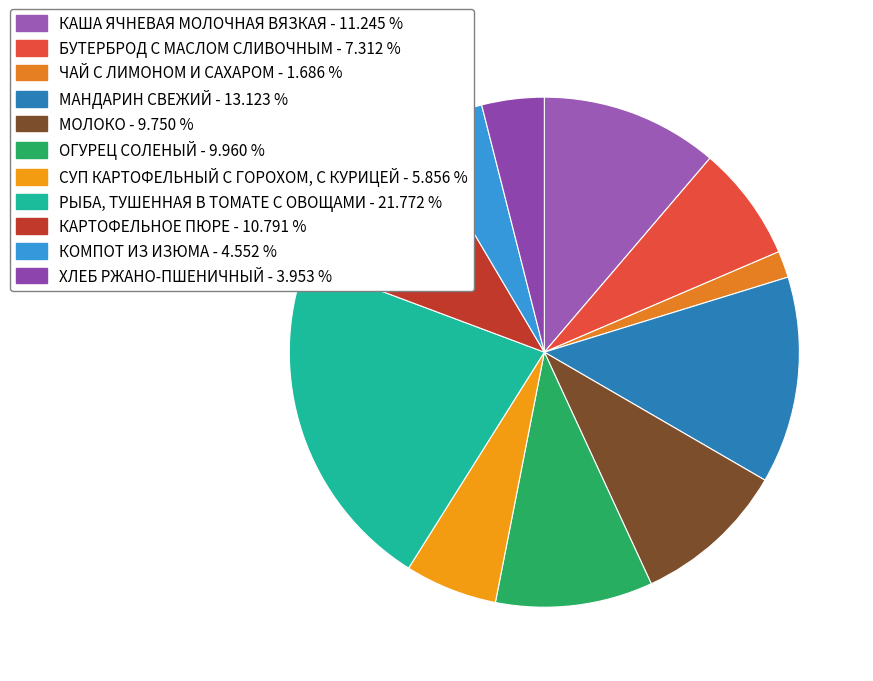

To the nearest percent, what portion does БУТЕРБРОД С МАСЛОМ СЛИВОЧНЫМ represent?

7%